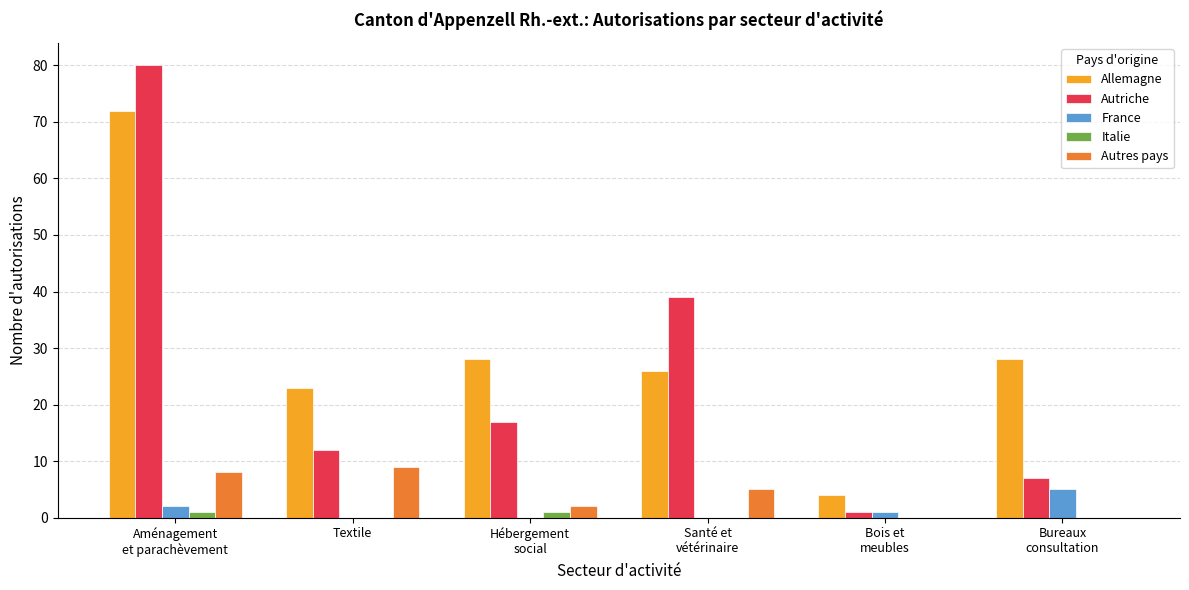

Which series has the largest total across all categories?

Allemagne